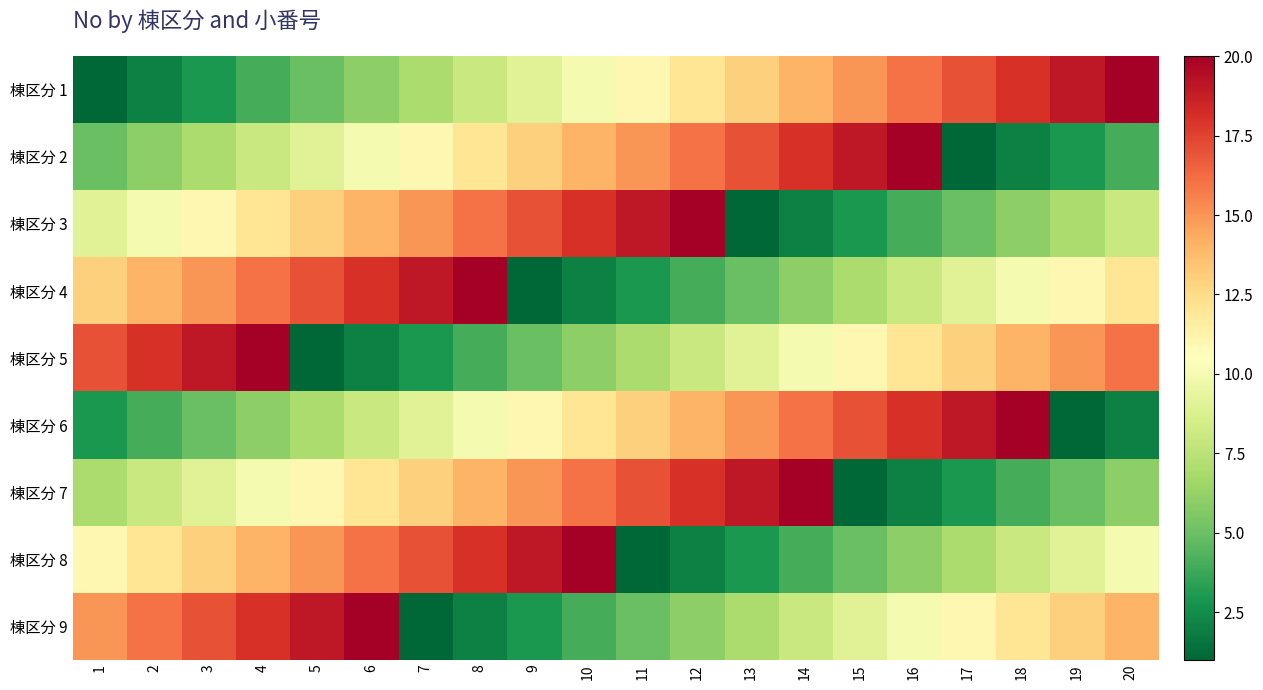

Reading left to right, transcribe all the data shown in this chart.

棟区分 1: 1=1	2=2	3=3	4=4	5=5	6=6	7=7	8=8	9=9	10=10	11=11	12=12	13=13	14=14	15=15	16=16	17=17	18=18	19=19	20=20
棟区分 2: 1=5	2=6	3=7	4=8	5=9	6=10	7=11	8=12	9=13	10=14	11=15	12=16	13=17	14=18	15=19	16=20	17=1	18=2	19=3	20=4
棟区分 3: 1=9	2=10	3=11	4=12	5=13	6=14	7=15	8=16	9=17	10=18	11=19	12=20	13=1	14=2	15=3	16=4	17=5	18=6	19=7	20=8
棟区分 4: 1=13	2=14	3=15	4=16	5=17	6=18	7=19	8=20	9=1	10=2	11=3	12=4	13=5	14=6	15=7	16=8	17=9	18=10	19=11	20=12
棟区分 5: 1=17	2=18	3=19	4=20	5=1	6=2	7=3	8=4	9=5	10=6	11=7	12=8	13=9	14=10	15=11	16=12	17=13	18=14	19=15	20=16
棟区分 6: 1=3	2=4	3=5	4=6	5=7	6=8	7=9	8=10	9=11	10=12	11=13	12=14	13=15	14=16	15=17	16=18	17=19	18=20	19=1	20=2
棟区分 7: 1=7	2=8	3=9	4=10	5=11	6=12	7=13	8=14	9=15	10=16	11=17	12=18	13=19	14=20	15=1	16=2	17=3	18=4	19=5	20=6
棟区分 8: 1=11	2=12	3=13	4=14	5=15	6=16	7=17	8=18	9=19	10=20	11=1	12=2	13=3	14=4	15=5	16=6	17=7	18=8	19=9	20=10
棟区分 9: 1=15	2=16	3=17	4=18	5=19	6=20	7=1	8=2	9=3	10=4	11=5	12=6	13=7	14=8	15=9	16=10	17=11	18=12	19=13	20=14